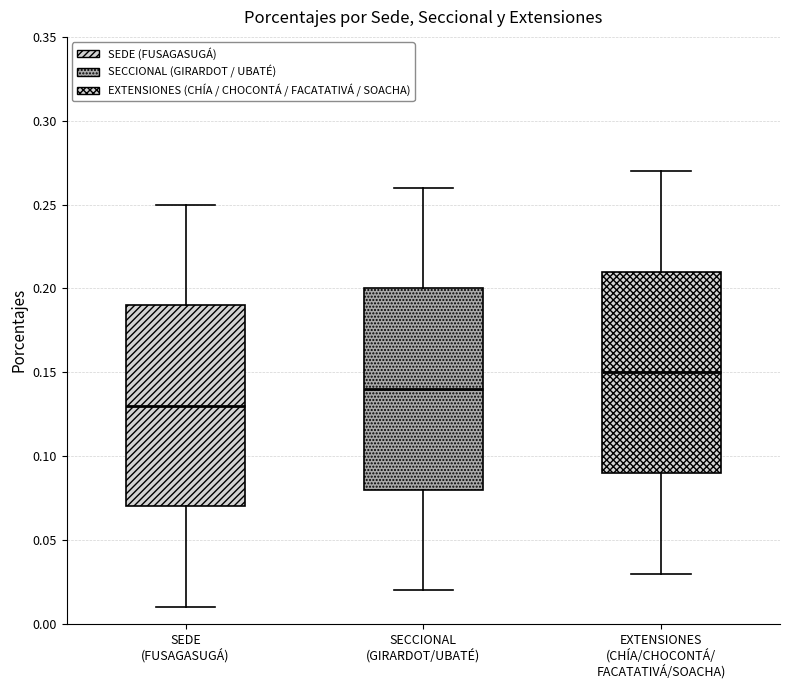

Where does the upper whisker of the box for SECCIONAL (GIRARDOT/UBATÉ) end on the y-axis? The values are not printed on the chart, so give them approximately, as read against the axis.

0.26